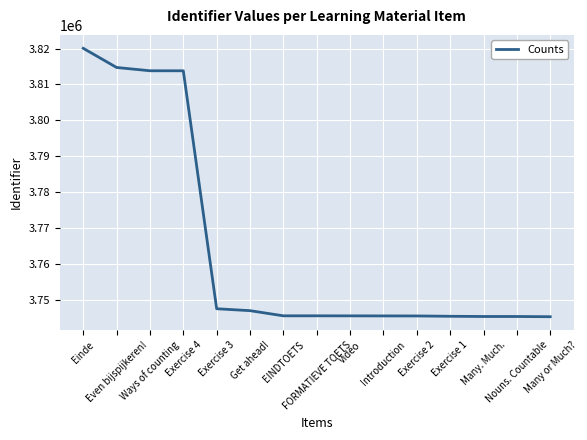

What is the greatest value displayed?

3820077